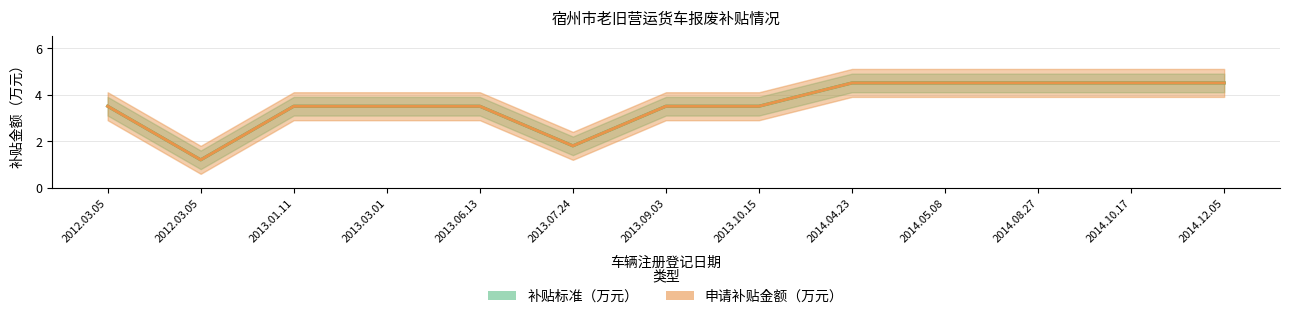

What is the approximate value of 补贴标准（万元） at 2013.03.01?

3.5